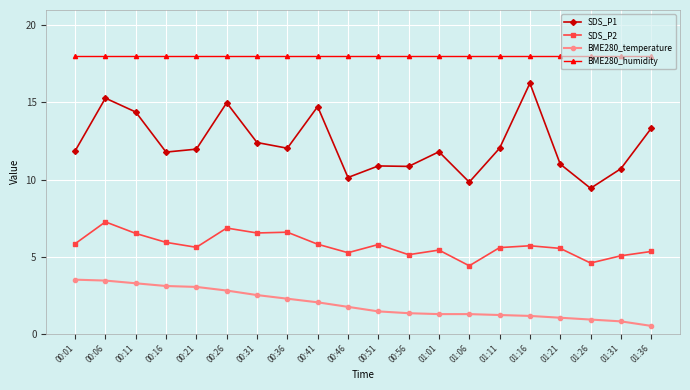

Which series has the largest range (max minus min)?

SDS_P1